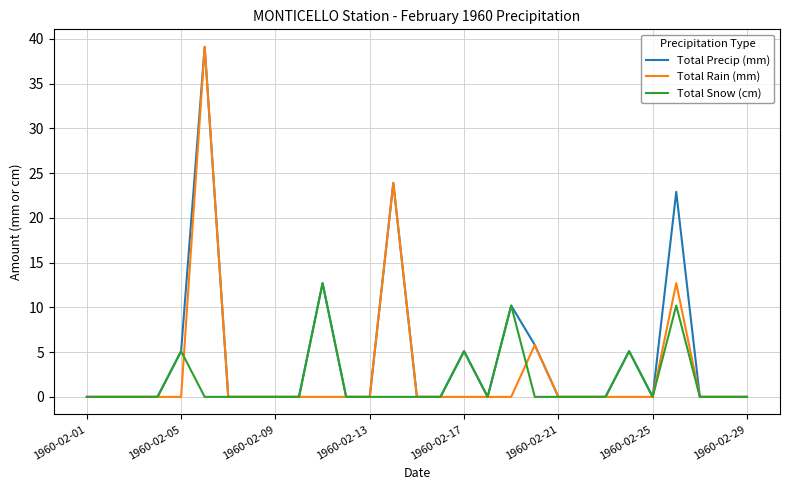

What is the highest value of the Total Rain (mm) series?

39.1